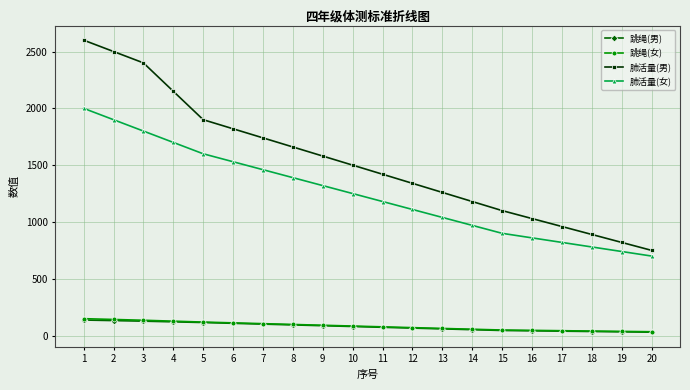

Between 16 and 20, which series saw the biggest shift?

肺活量(男)